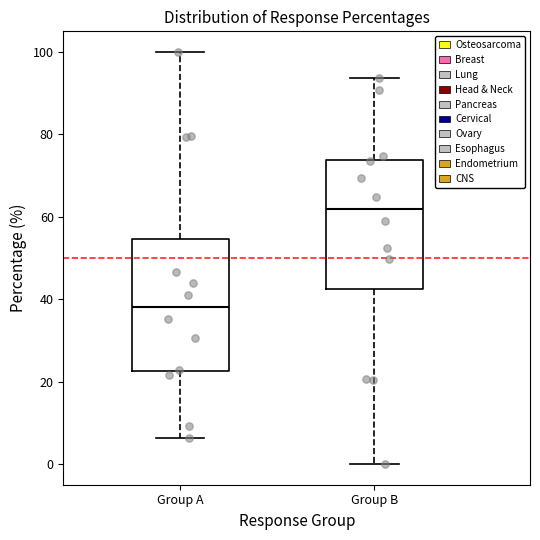

Which box has the lowest median line?

Group A